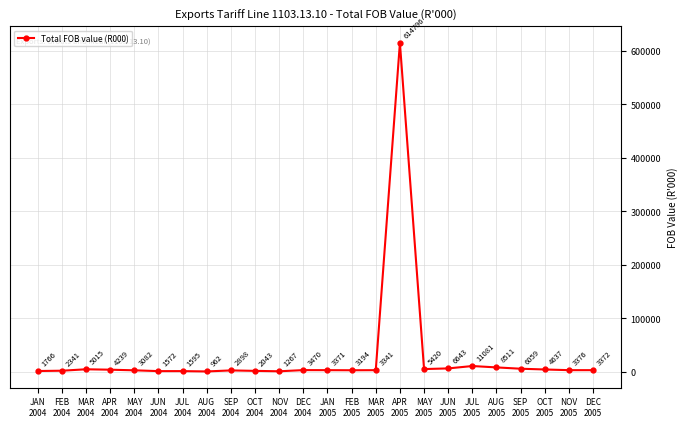

Reading left to right, list all the values displayed in this chart.

1766	2341	5015	4239	3082	1572	1595	962	2898	2043	1267	3470	3371	3194	3341	614796	5420	6643	11081	8511	6059	4637	3376	3372